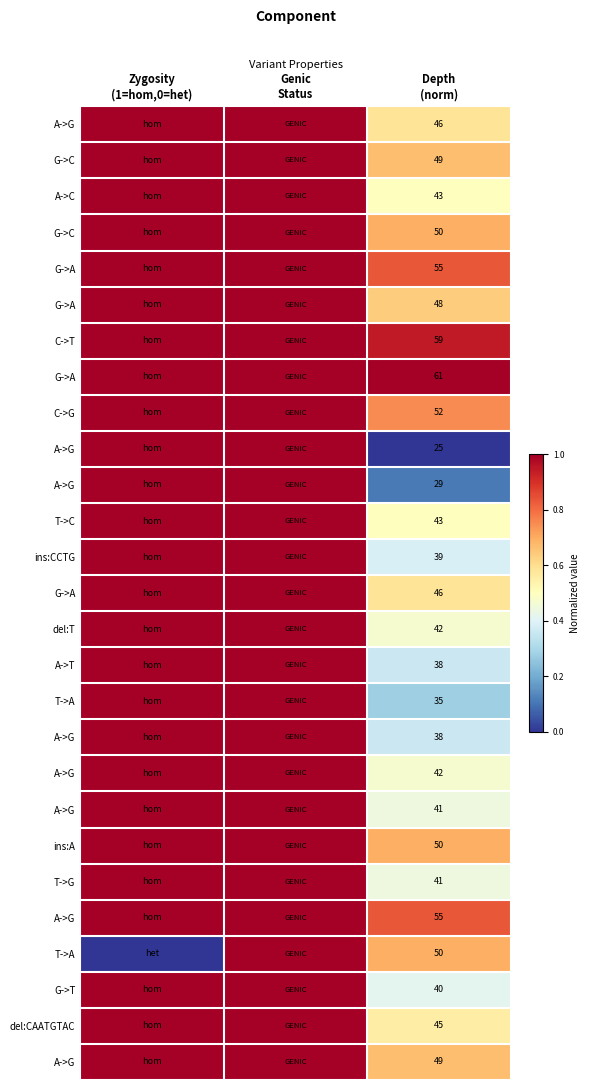

Which category has the lowest value across all series?

Depth
(norm)